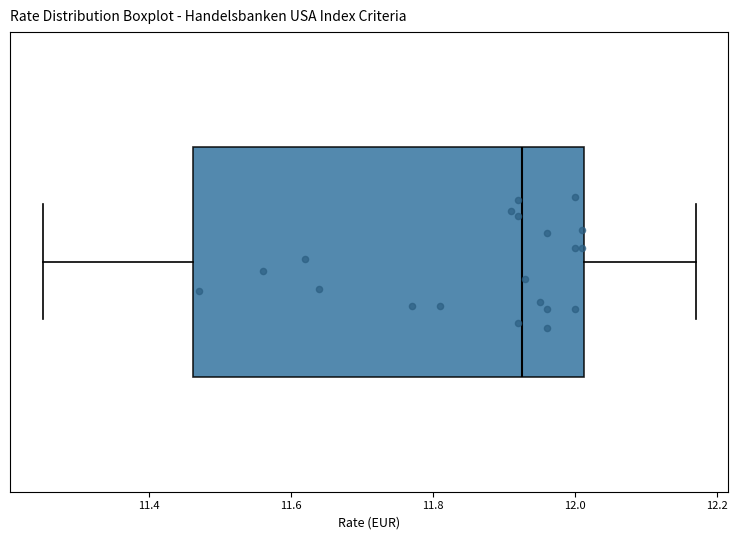

Where is the left edge of the box on the x-axis? The values are not printed on the chart, so give them approximately, as read against the axis.

11.46